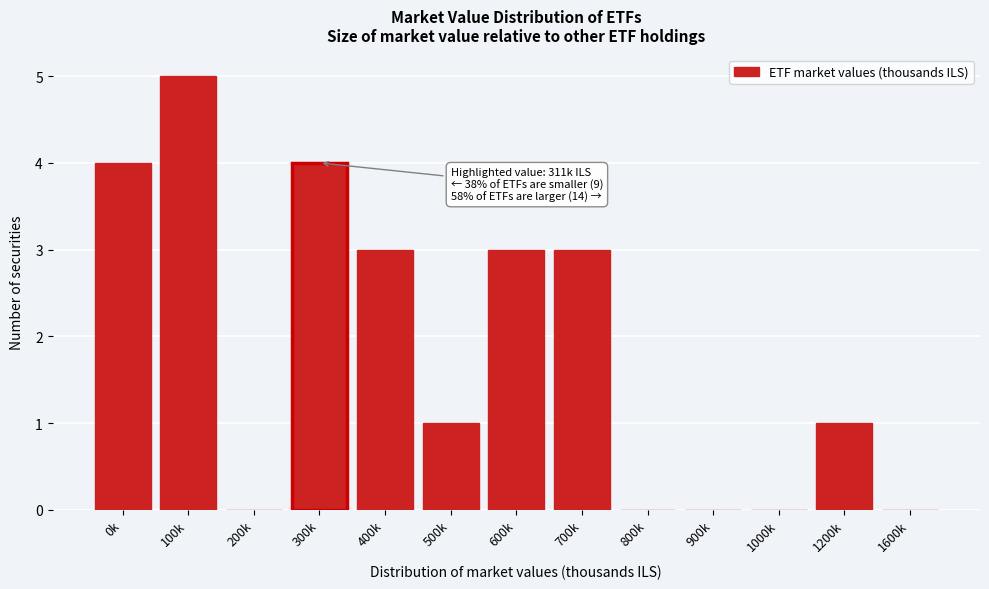

Reading left to right, what are all the values shown in this chart?

0k=4	100k=5	200k=0	300k=4	400k=3	500k=1	600k=3	700k=3	800k=0	900k=0	1000k=0	1200k=1	1600k=0